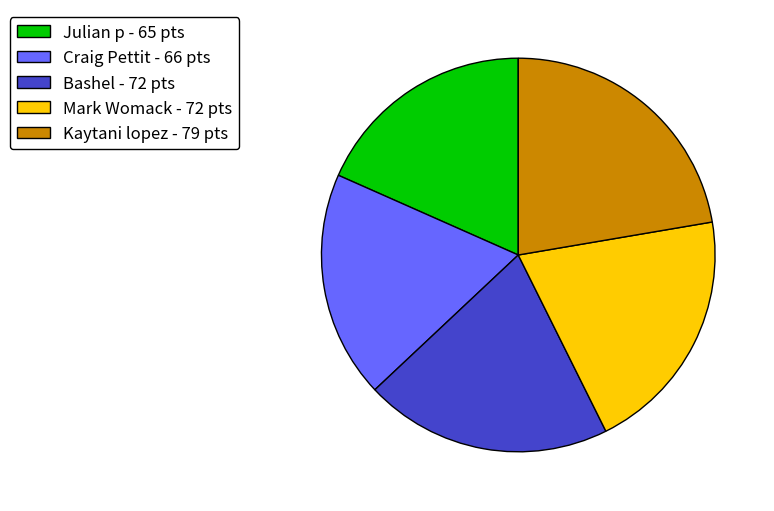

Count the number of slices in the pie.

5